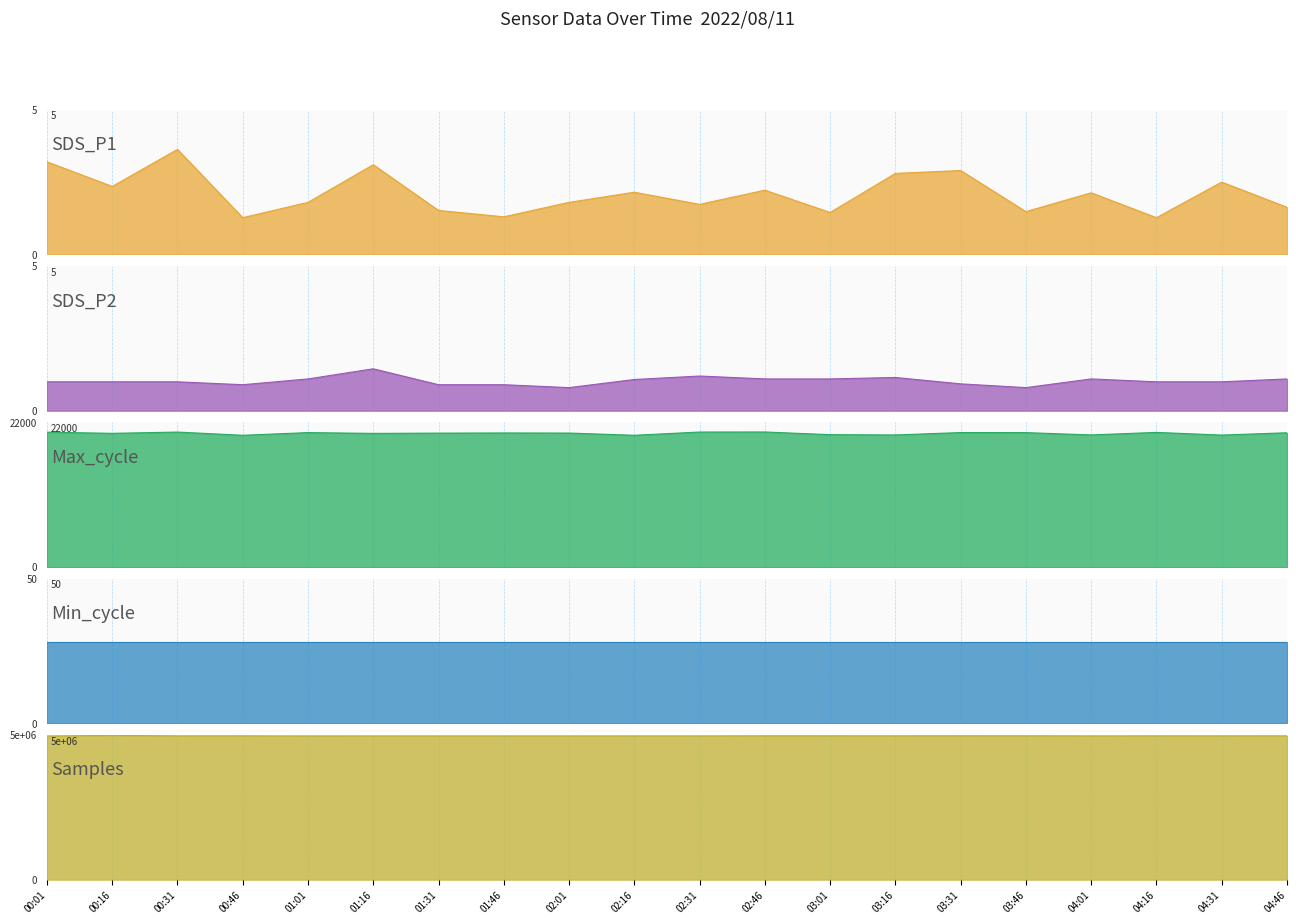

What is the difference between the maximum and minimum values in the SDS_P2 series?

0.6